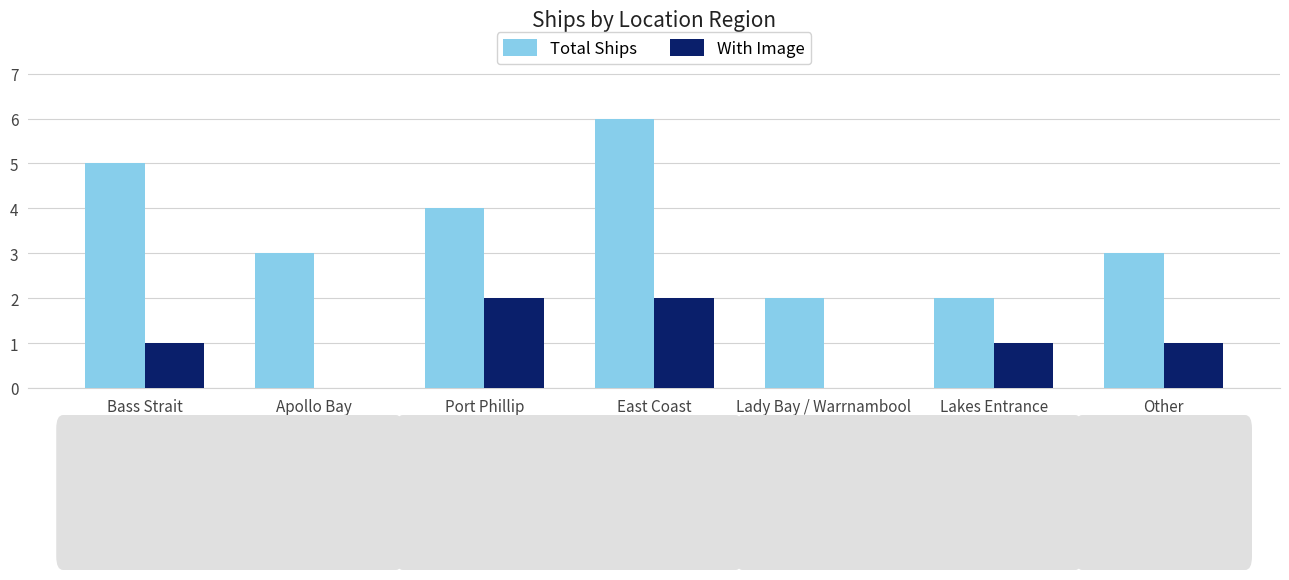

The value of With Image at East Coast is 1. True or false?

False